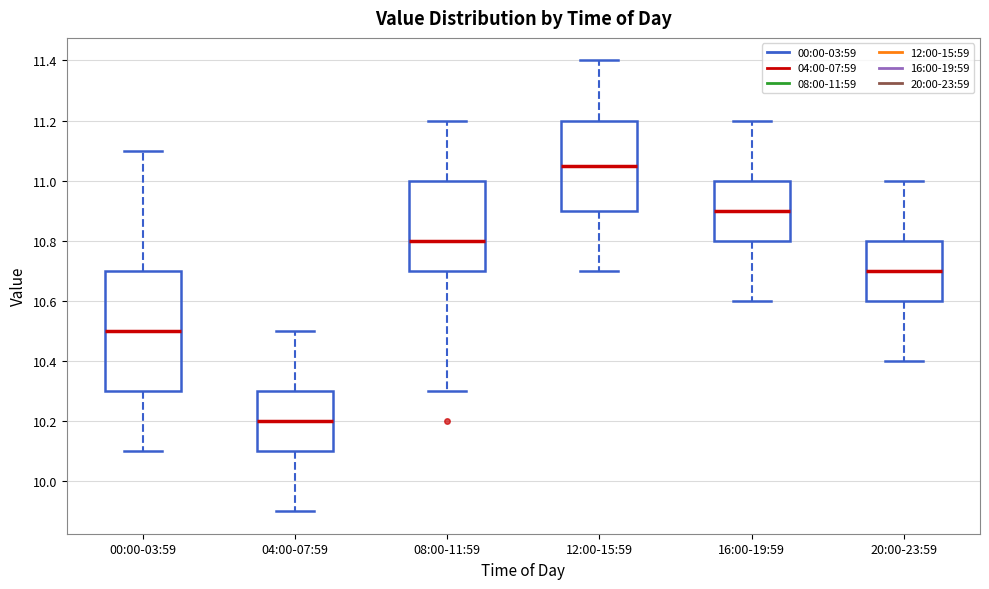

Reading left to right, transcribe this box plot: for each box, give where its median line is, the range the box spans, and where its two whiskers end, as read against the y-axis. The values are not printed on the chart, so give them approximately, as read against the axis.

00:00-03:59: median 10.50, box 10.30 to 10.70, whiskers 10.10 to 11.10
04:00-07:59: median 10.20, box 10.10 to 10.30, whiskers 9.90 to 10.50
08:00-11:59: median 10.80, box 10.70 to 11.00, whiskers 10.30 to 11.20
12:00-15:59: median 11.06, box 10.90 to 11.20, whiskers 10.70 to 11.40
16:00-19:59: median 10.90, box 10.80 to 11.00, whiskers 10.60 to 11.20
20:00-23:59: median 10.70, box 10.60 to 10.80, whiskers 10.40 to 11.00